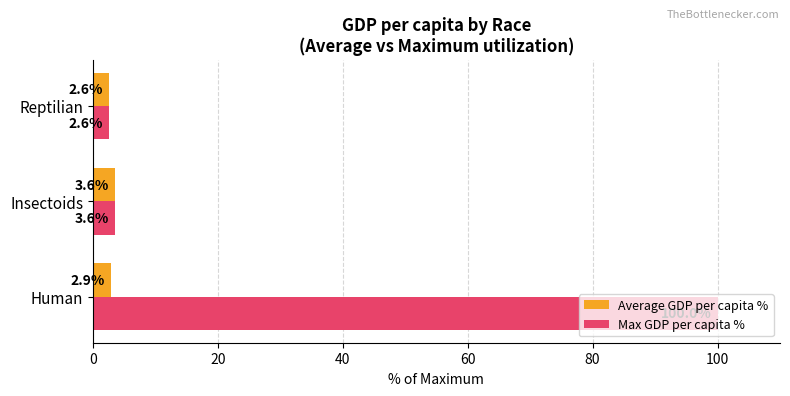

What are all the series names shown in the legend?

Average GDP per capita %, Max GDP per capita %